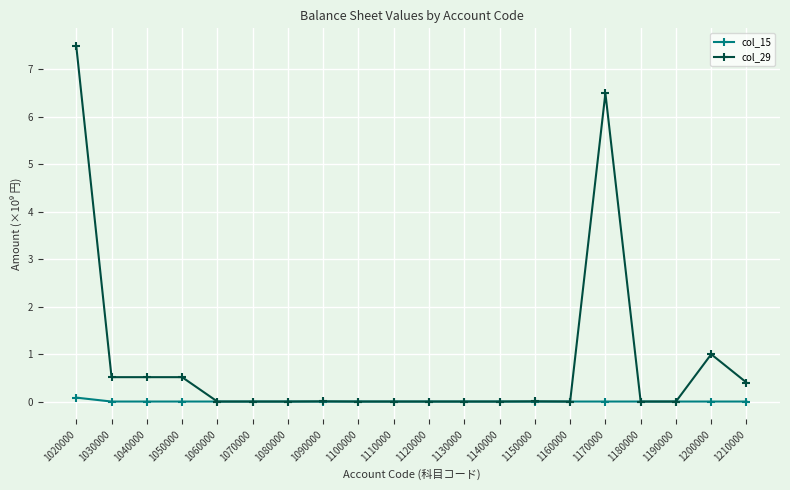

How many distinct data groups are displayed?

2